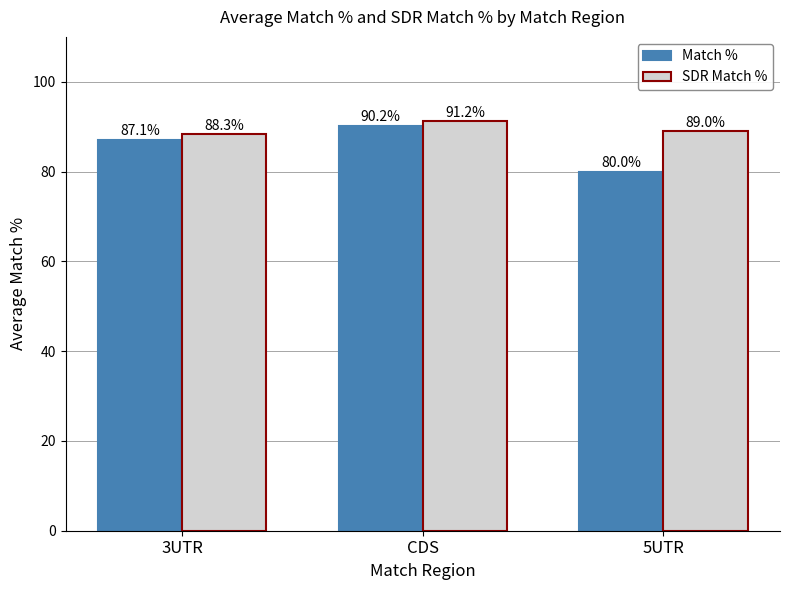

Rank the series by their maximum value, from highest to lowest.

SDR Match %, Match %